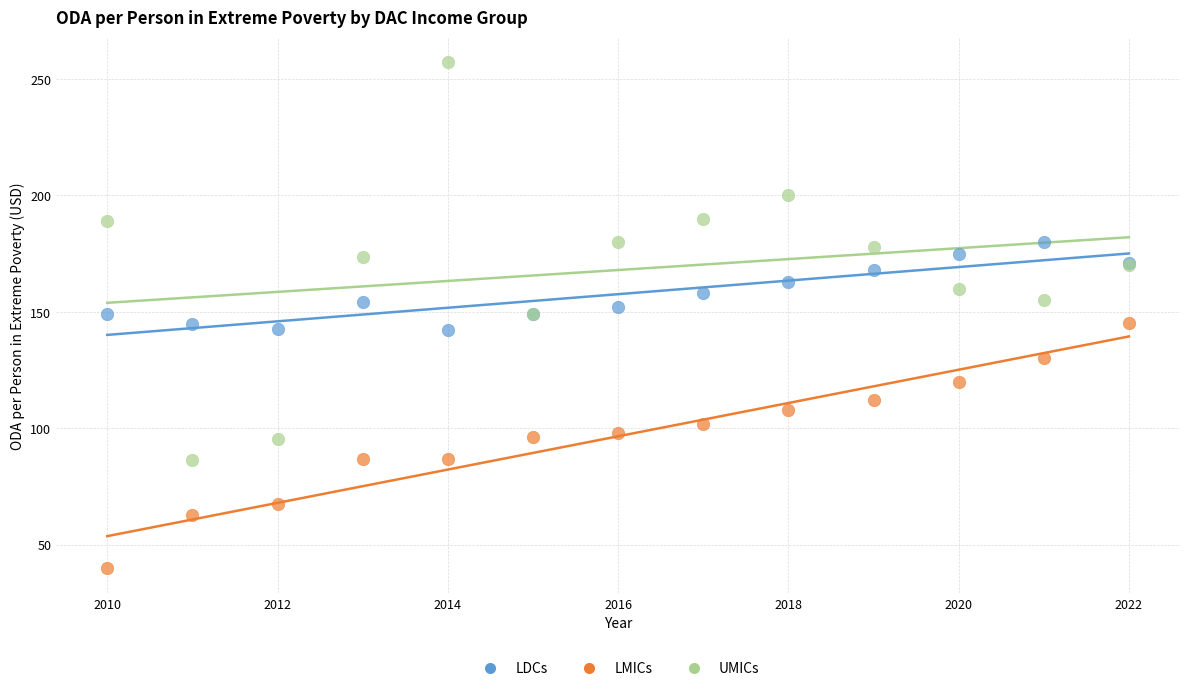

Which series contains the lowest Y value?

LMICs